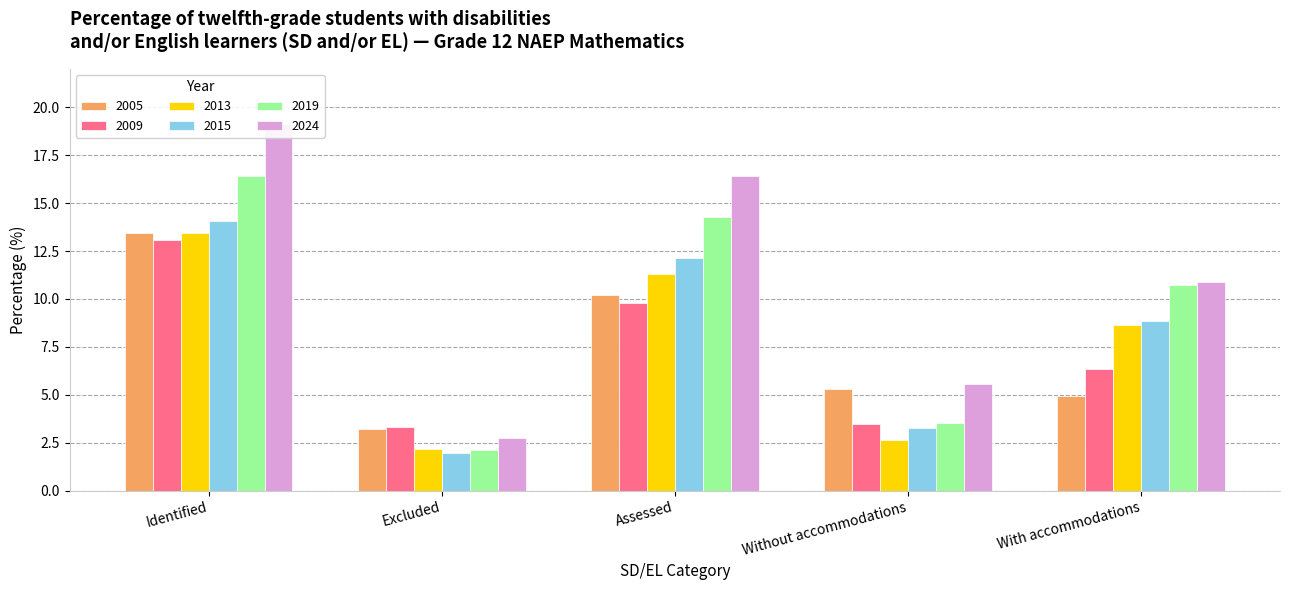

Between With accommodations and Identified, which is larger?

Identified